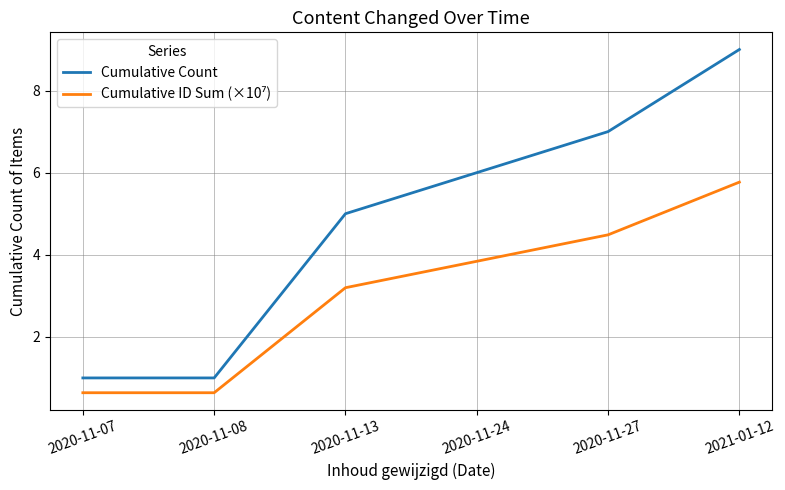

Which series has the largest total across all categories?

Cumulative Count